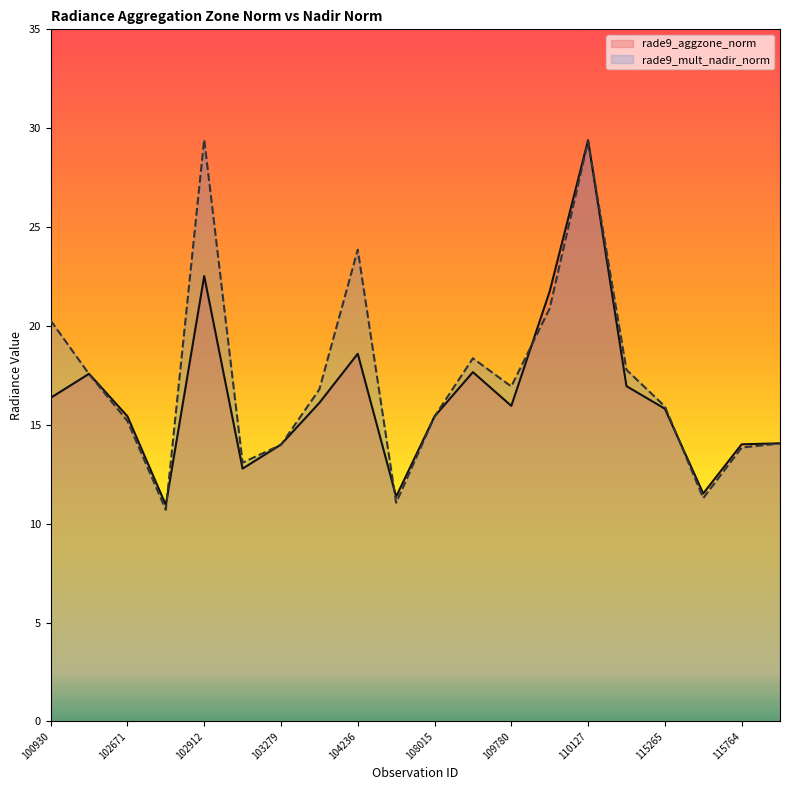

Is the value of rade9_aggzone_norm at 110299 greater than the value of rade9_mult_nadir_norm at 100930?

No